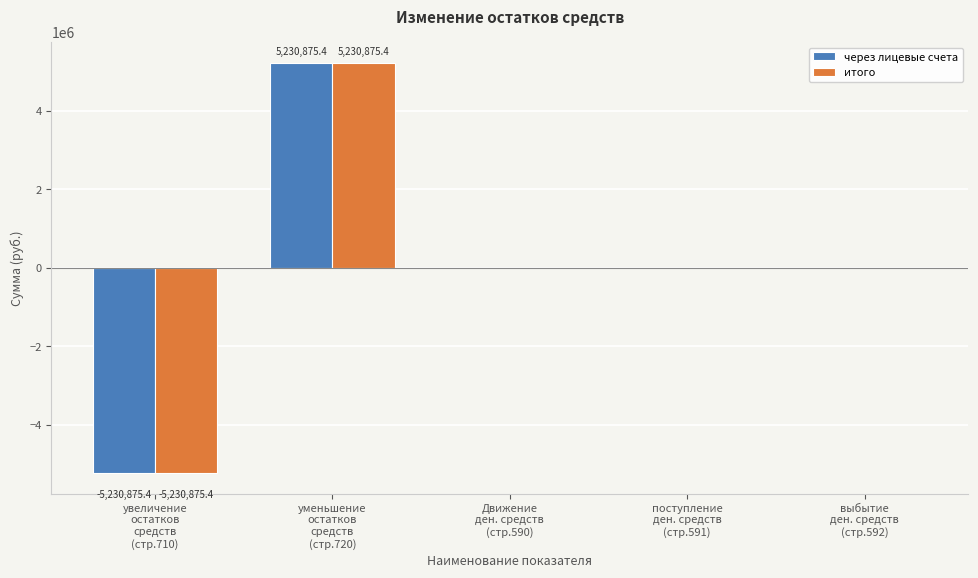

How many groups of bars are there?

5